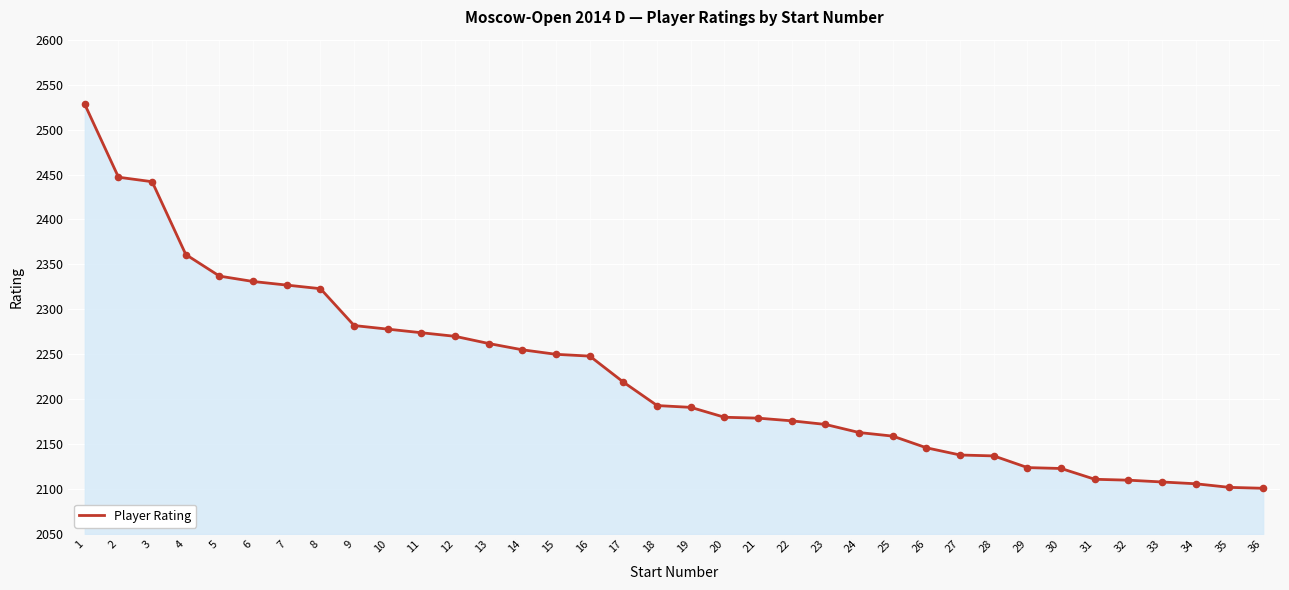

What is the change in value from 2 to 9?

-165